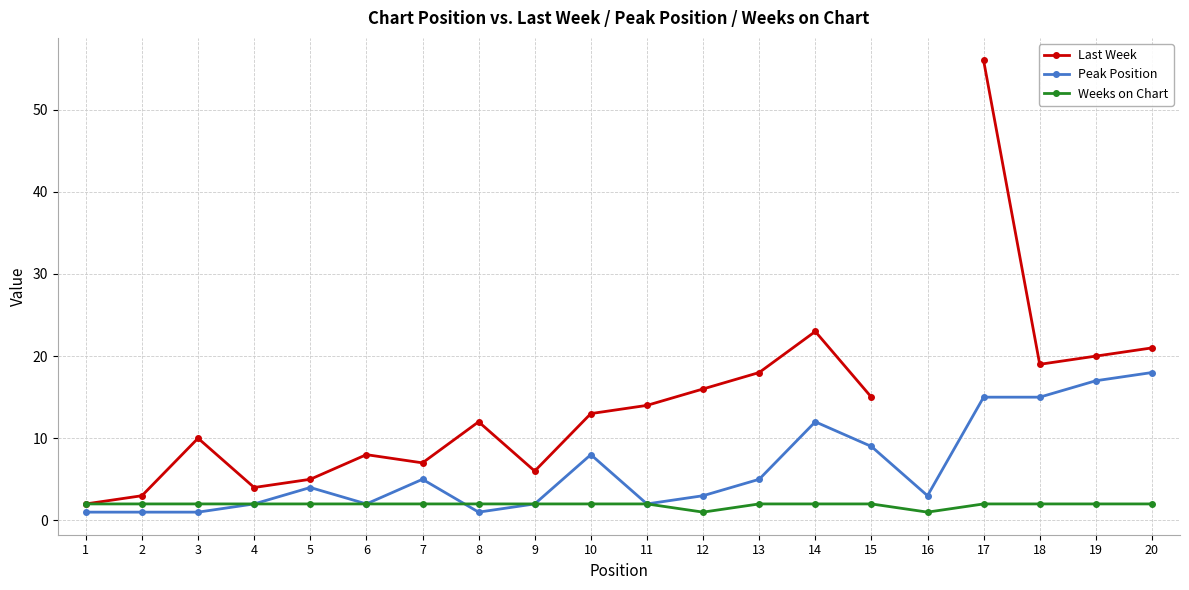

Which category has the lowest value across all series?

1